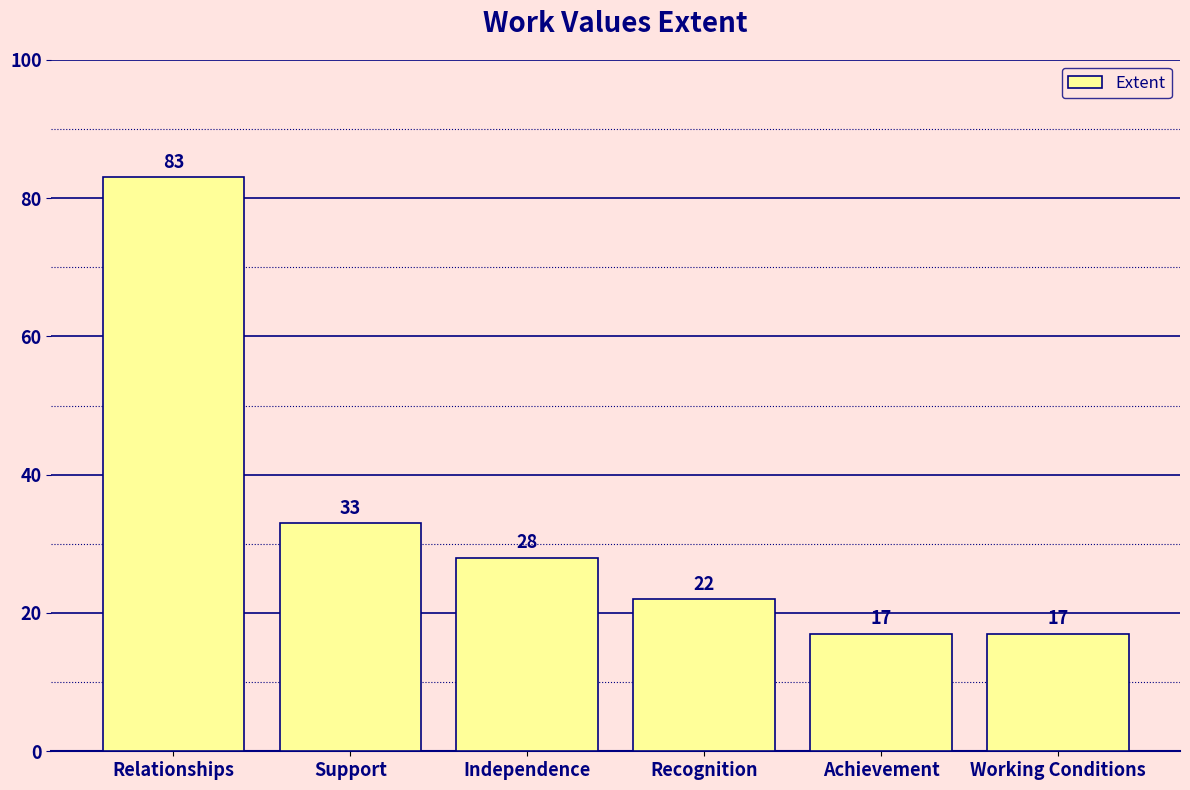

Which has a higher value, Working Conditions or Support?

Support